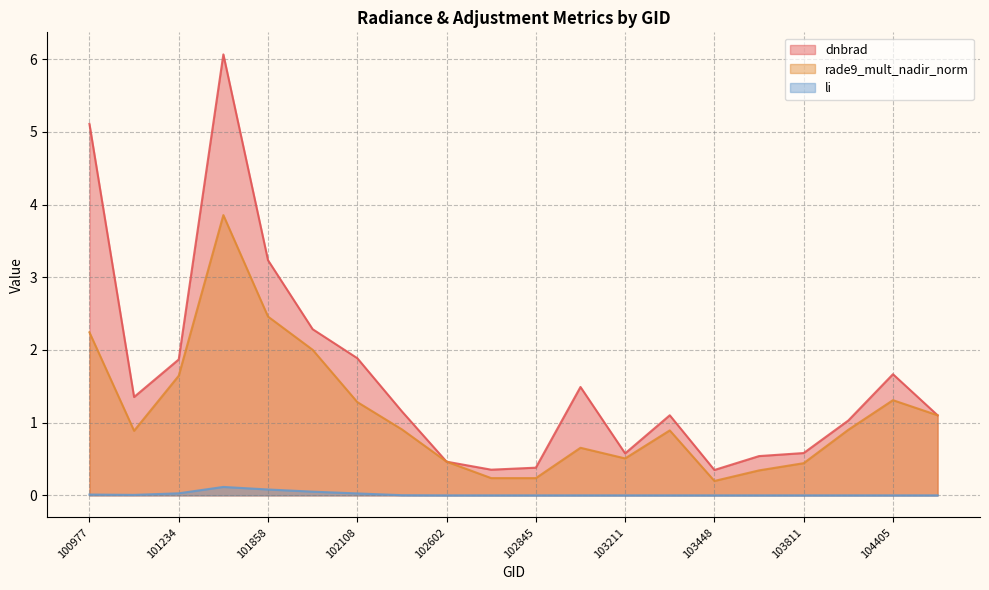

Is it true that li equals 0.0 at 102602?

True